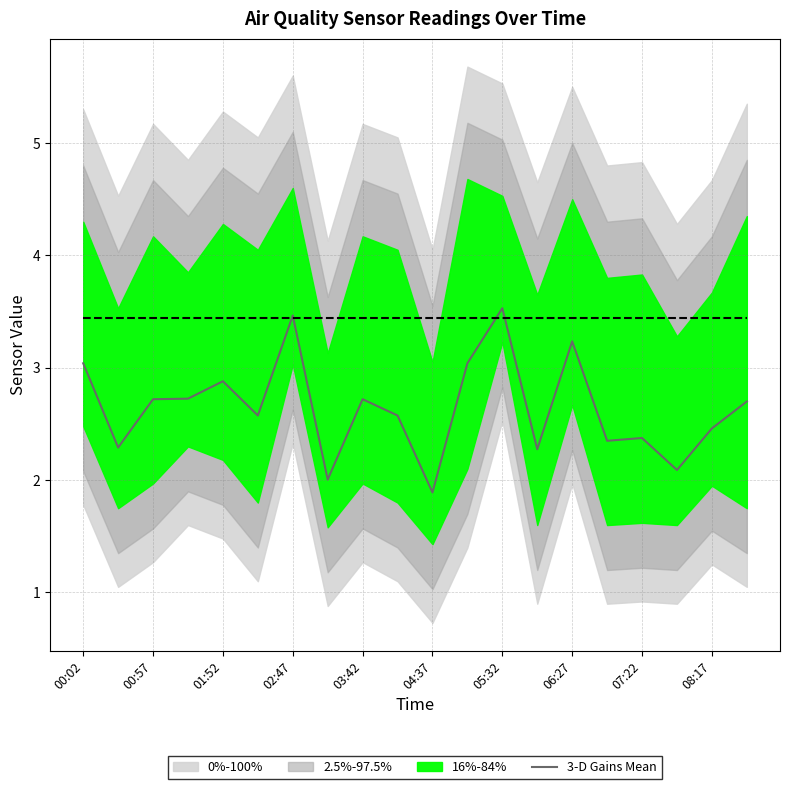

The 3-D Gains Mean series shows 3.0 at 00:02. True or false?

True